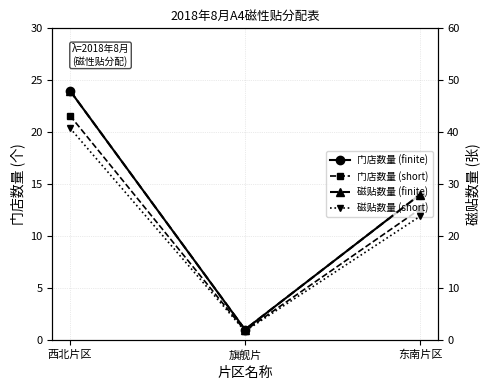

At which category does the chart reach its peak across all series?

西北片区